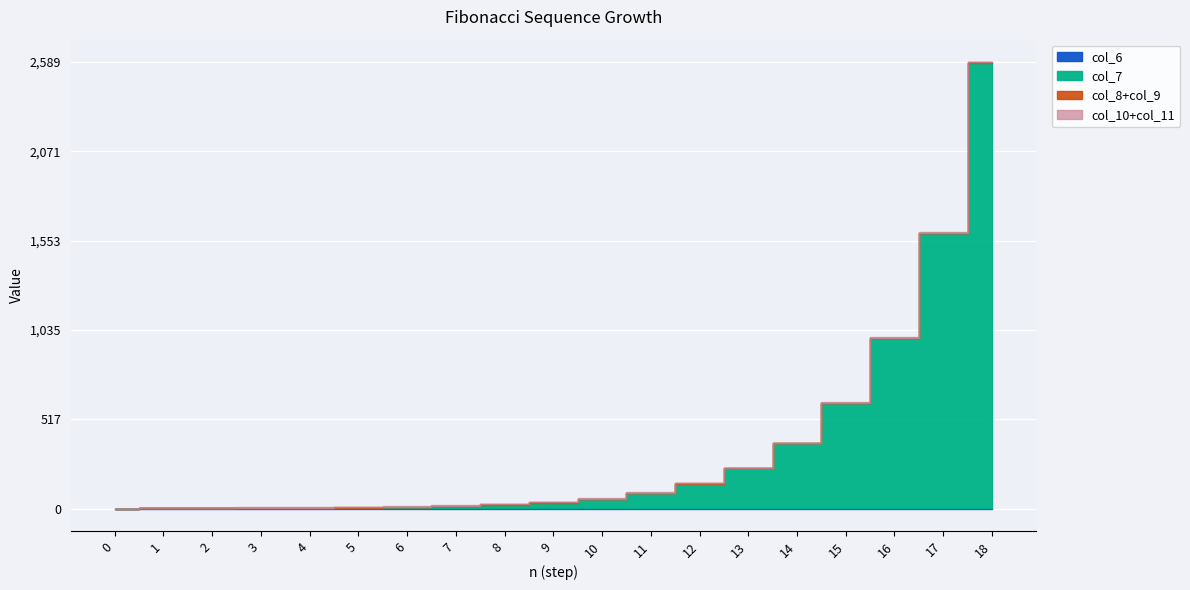

What is the maximum value shown in the chart?

2584